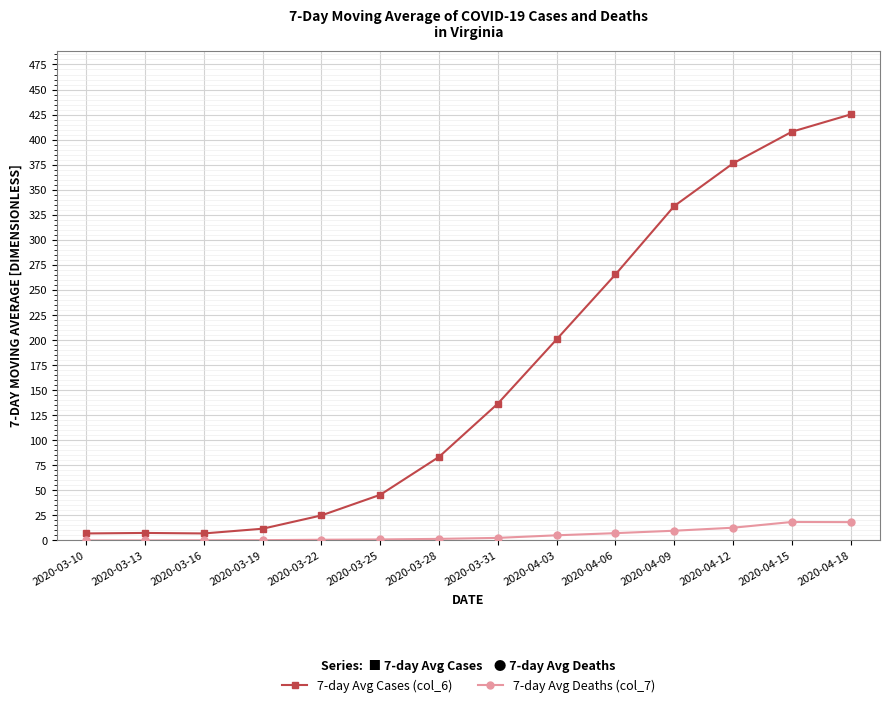

List the series in order of their overall mean, lowest first.

7-day Avg Deaths (col_7), 7-day Avg Cases (col_6)